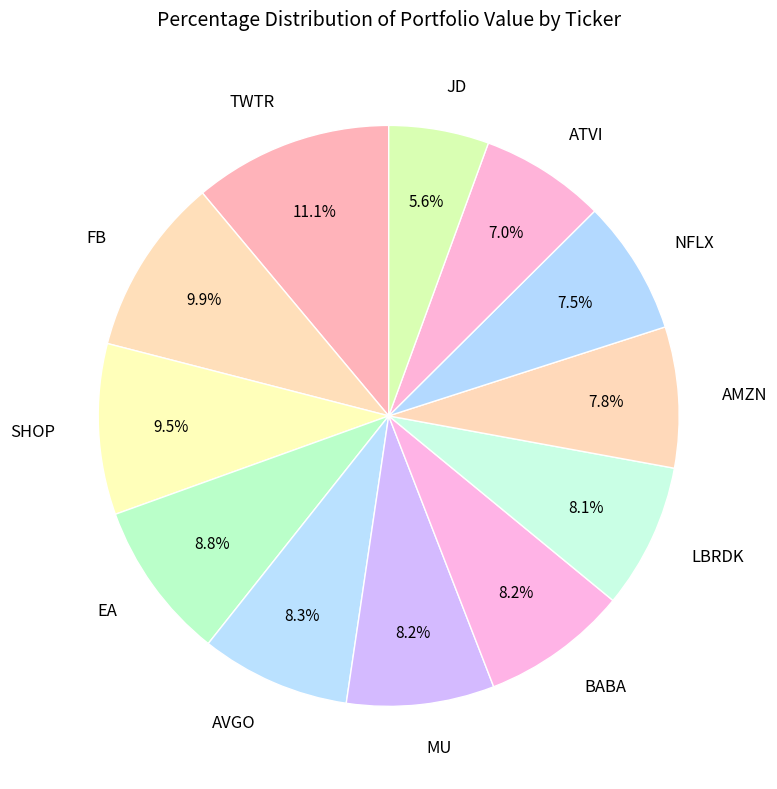

To the nearest percent, what is the combined percentage of JD and SHOP?

15%